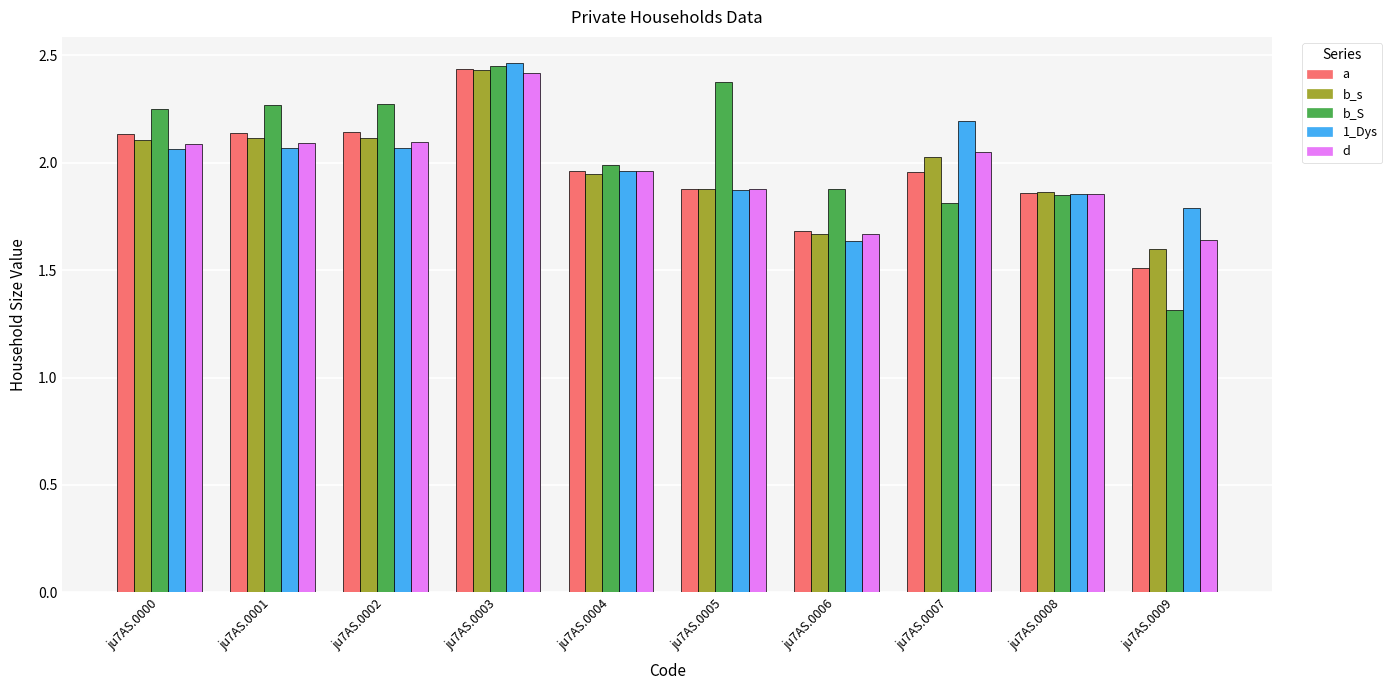

At which label is 1_Dys closest to 2?

ju7AS.0004